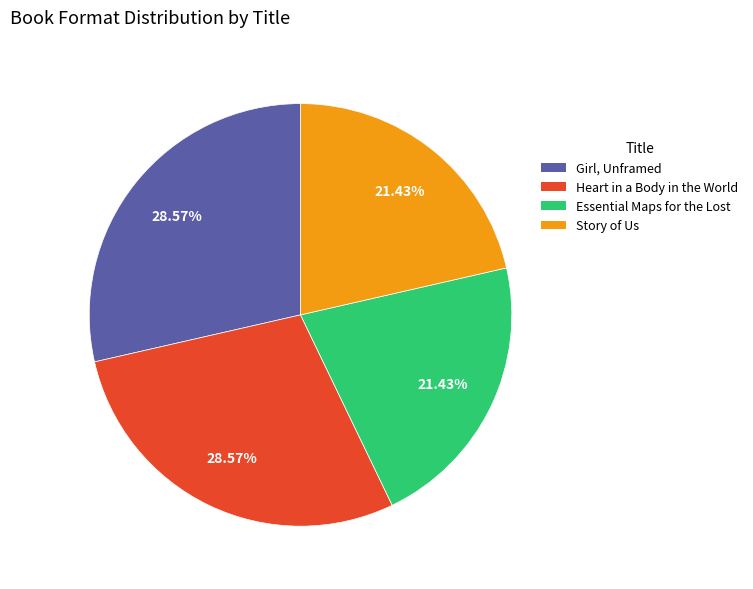

What percentage is NOT represented by Girl, Unframed?

71.4%